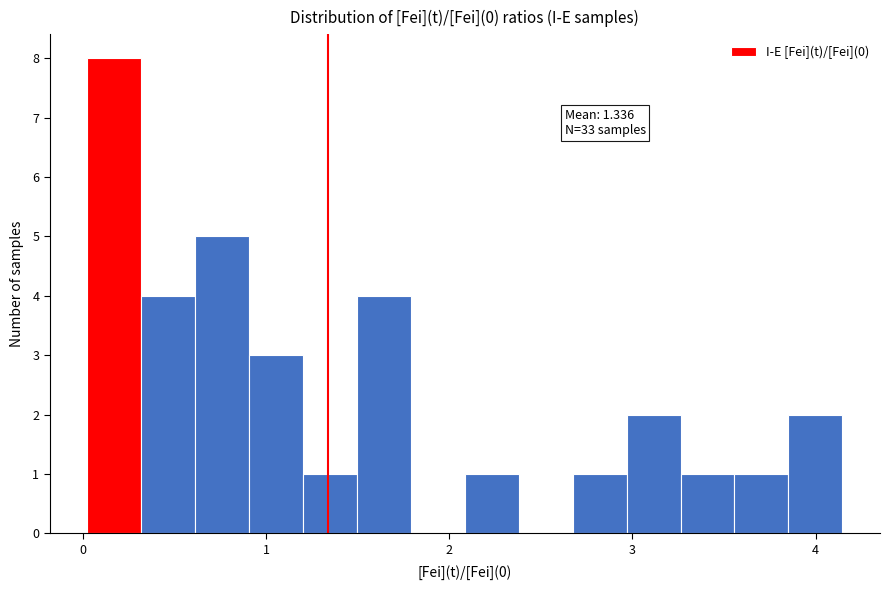

Around what value on the x-axis is the tallest bar? Give the approximate position of its centre, as read against the axis.

0.2